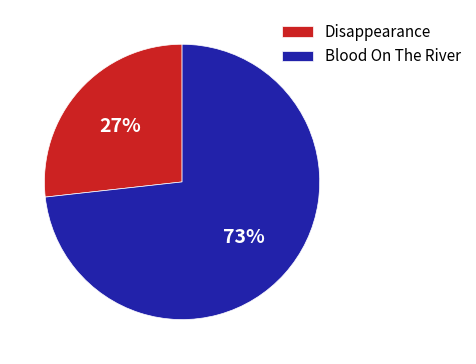

Is it true that Disappearance is 16% of the pie?

False